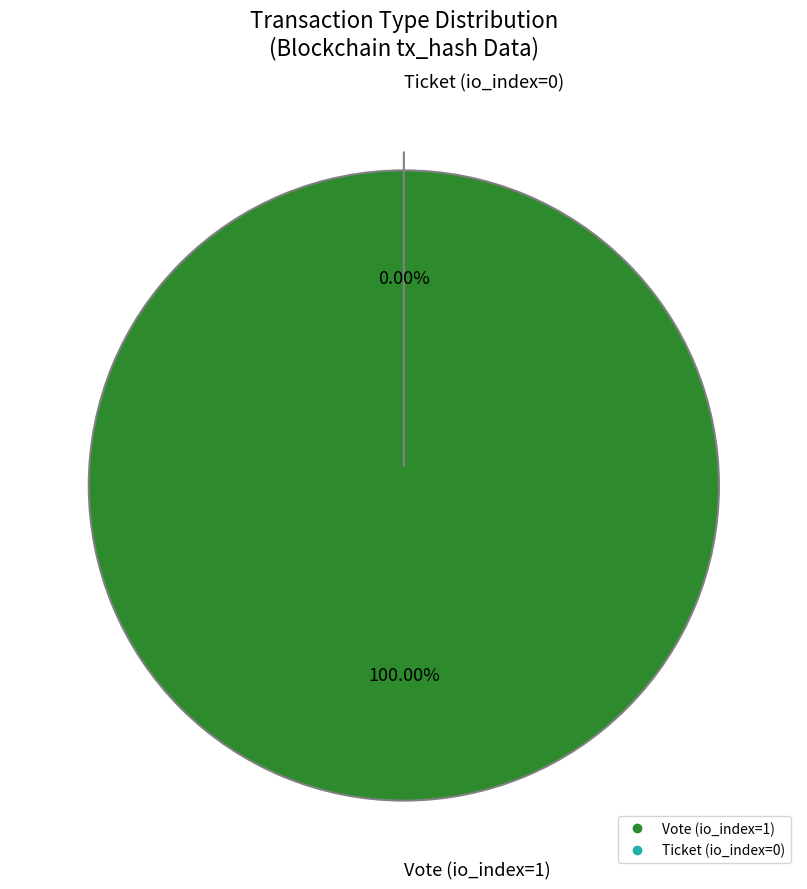

How many slices are in this pie chart?

2